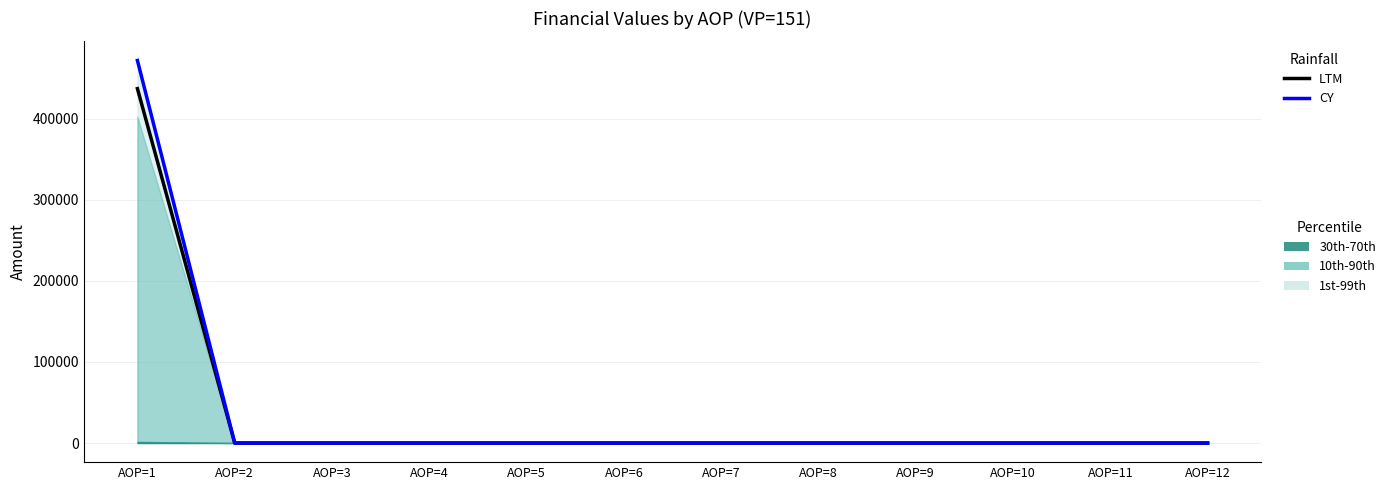

True or false: CY and LTM intersect in this chart.

False